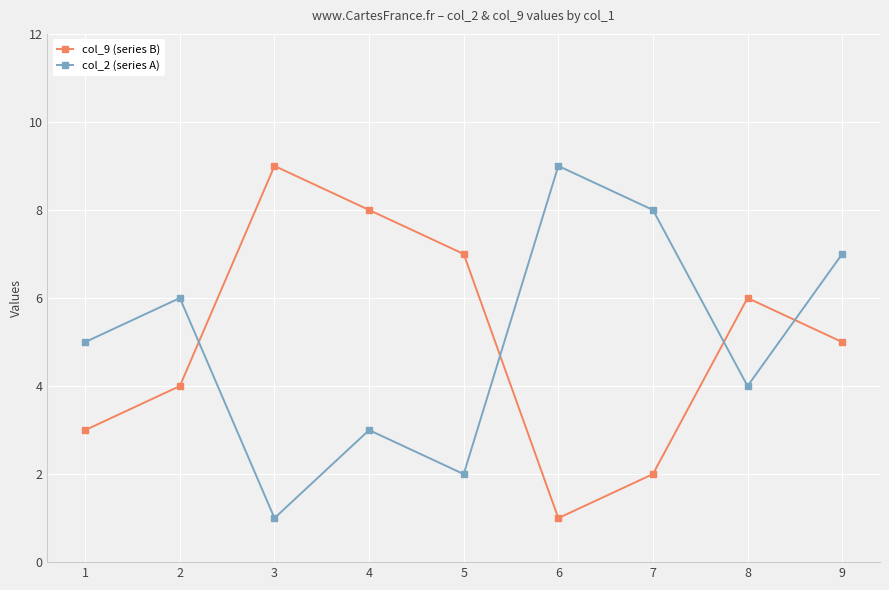

At 8, list the series in order from smallest to largest.

col_2 (series A), col_9 (series B)